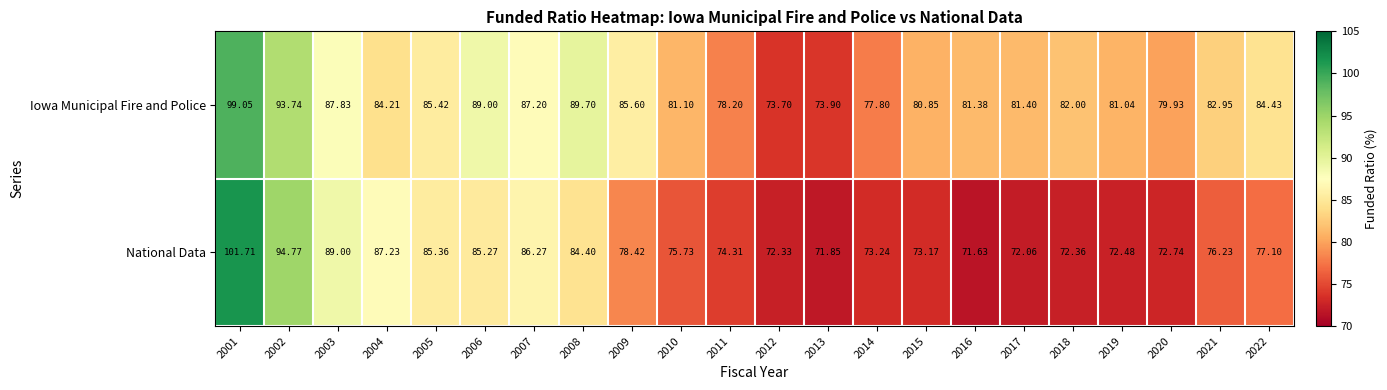

Which label corresponds to the smallest value in the chart?

2016